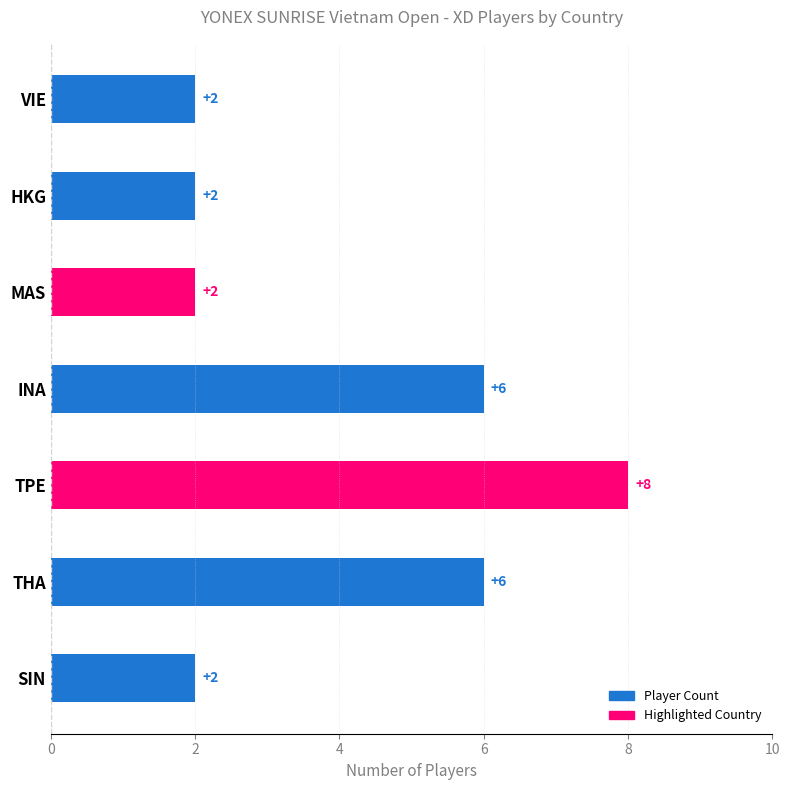

Count the number of categories in the chart.

7